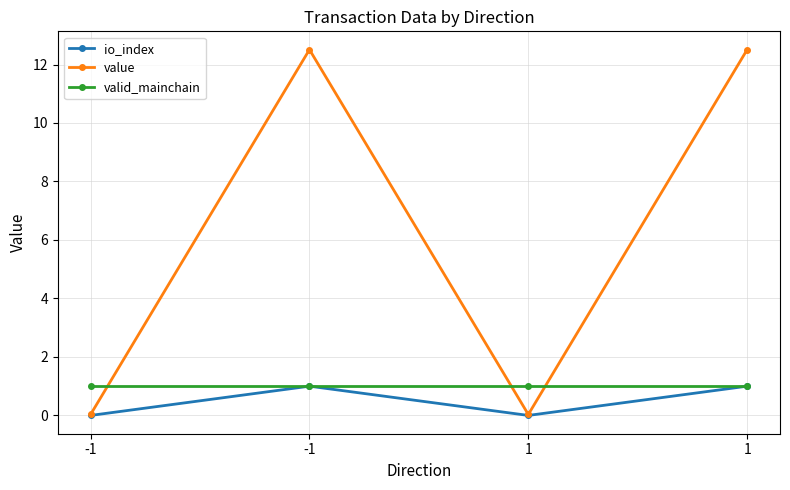

What are all the series names shown in the legend?

io_index, value, valid_mainchain